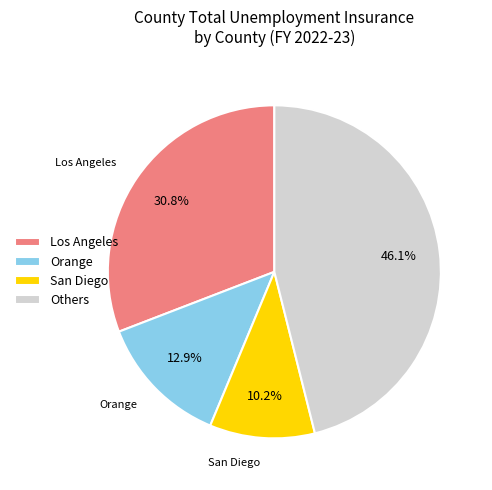

Which category has the smallest portion of the pie?

San Diego